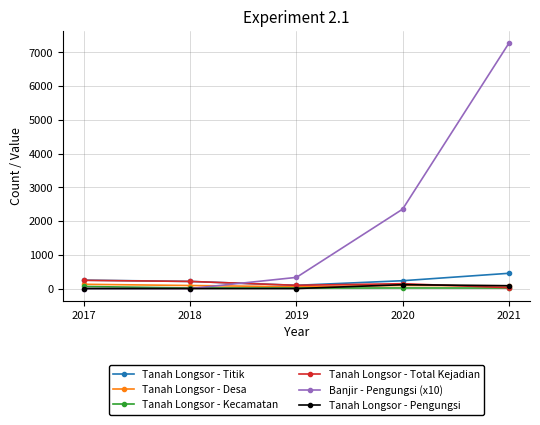

How many data points in Tanah Longsor - Titik are less than 232?

2